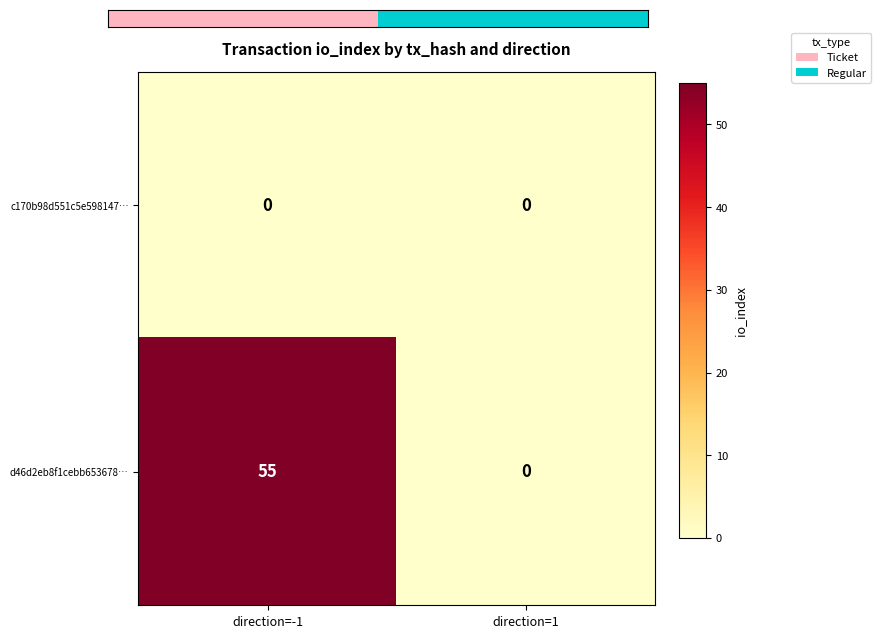

What is the sum of the d46d2eb8f1cebb653678… values at direction=-1 and direction=1?

55